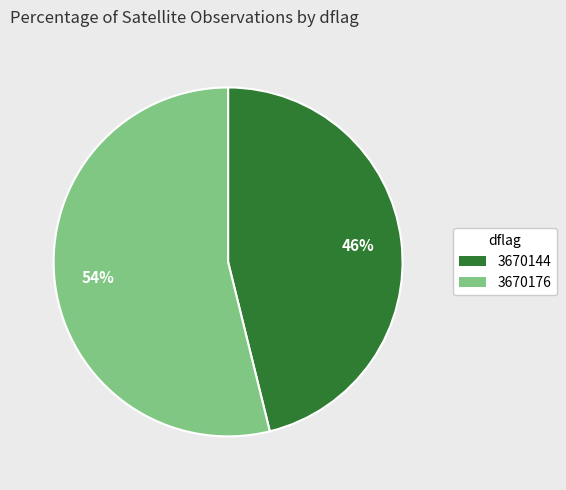

What is the majority slice?

3670176